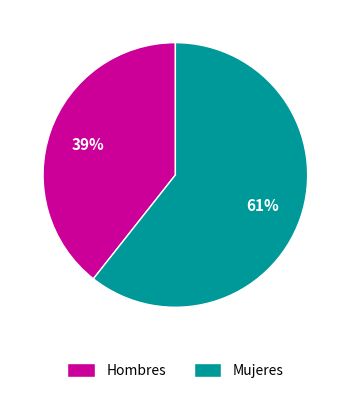

Which has a higher value, Mujeres or Hombres?

Mujeres